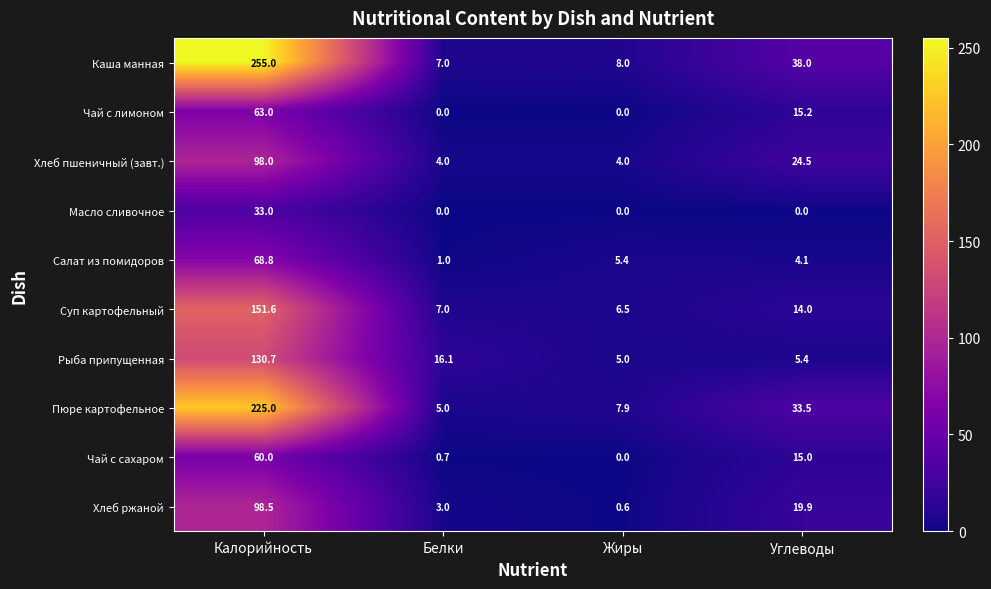

What is the difference between the Хлеб ржаной values at Жиры and Калорийность?

97.9